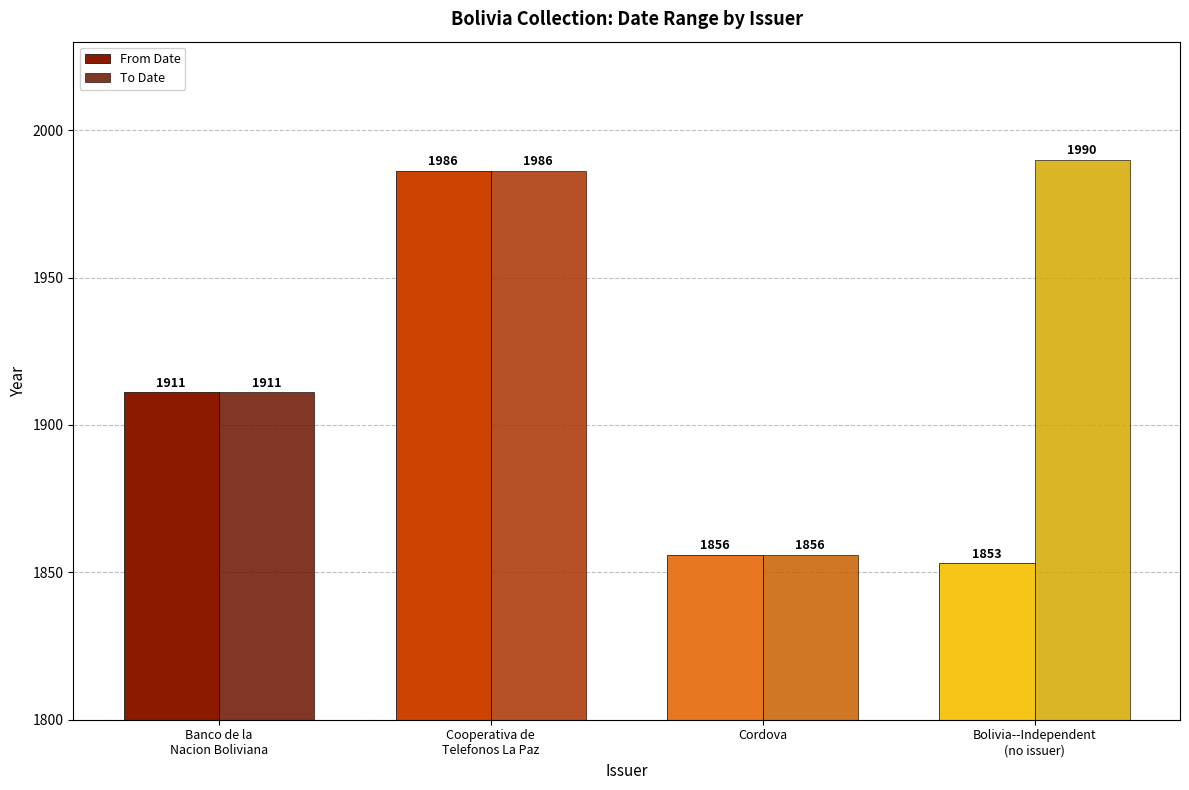

What is the approximate value of From Date at Cooperativa de
Telefonos La Paz, to the nearest 10?

1990